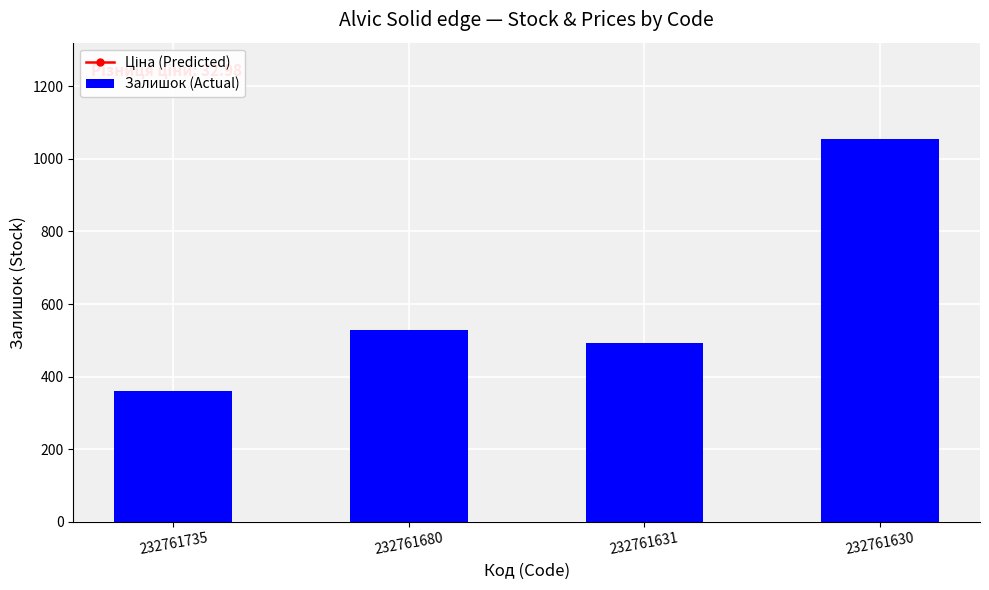

Which category has the highest value in the Залишок (Actual) series?

232761630